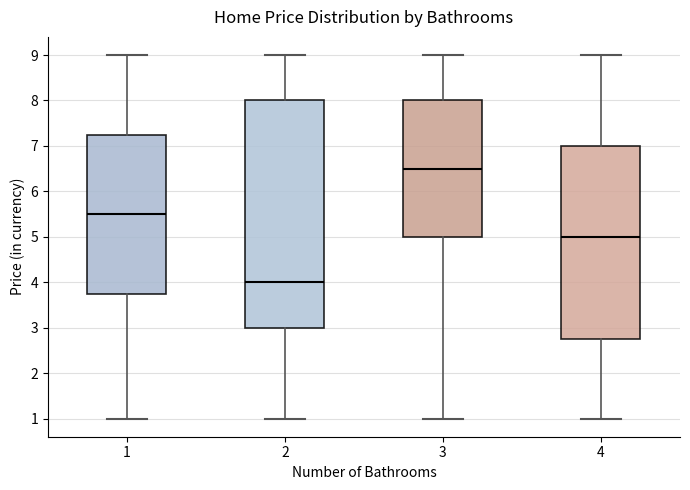

Reading left to right, transcribe this box plot: for each box, give where its median line is, the range the box spans, and where its two whiskers end, as read against the y-axis. The values are not printed on the chart, so give them approximately, as read against the axis.

1: median 5.5, box 3.8 to 7.3, whiskers 1.0 to 9.0
2: median 4.0, box 3.0 to 8.0, whiskers 1.0 to 9.0
3: median 6.5, box 5.0 to 8.0, whiskers 1.0 to 9.0
4: median 5.0, box 2.8 to 7.0, whiskers 1.0 to 9.0